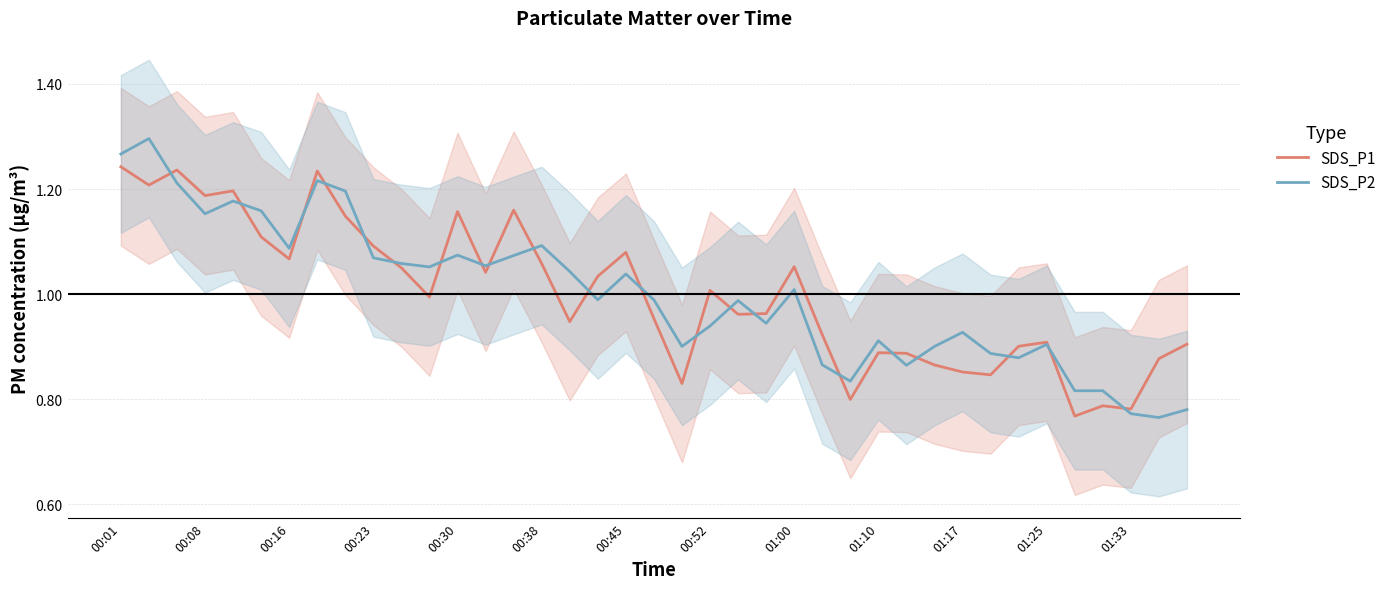

What is the total value across all series at 25?

1.8